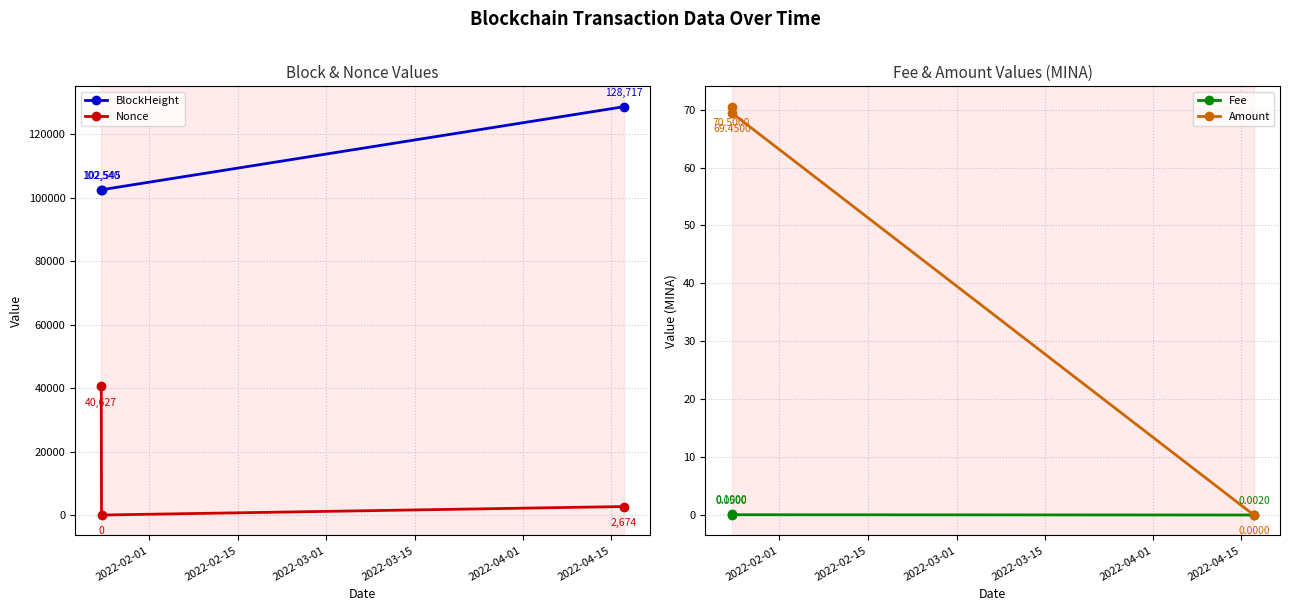

What is the sum of all Amount values?

140.0